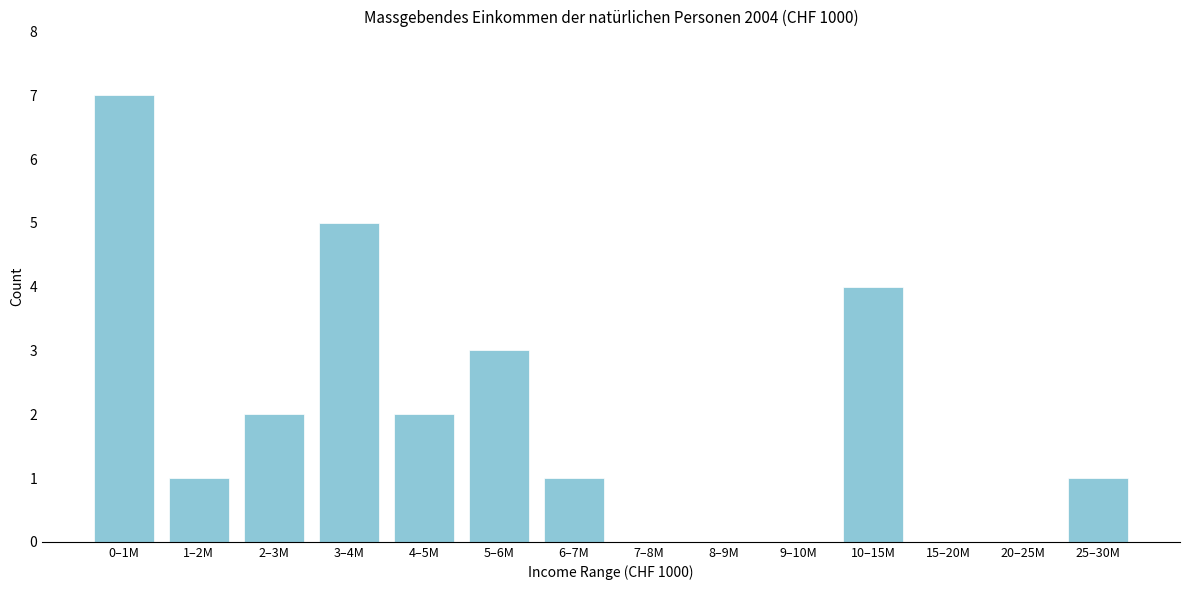

Reading left to right, list all the values displayed in this chart.

0–1M=7	1–2M=1	2–3M=2	3–4M=5	4–5M=2	5–6M=3	6–7M=1	7–8M=0	8–9M=0	9–10M=0	10–15M=4	15–20M=0	20–25M=0	25–30M=1